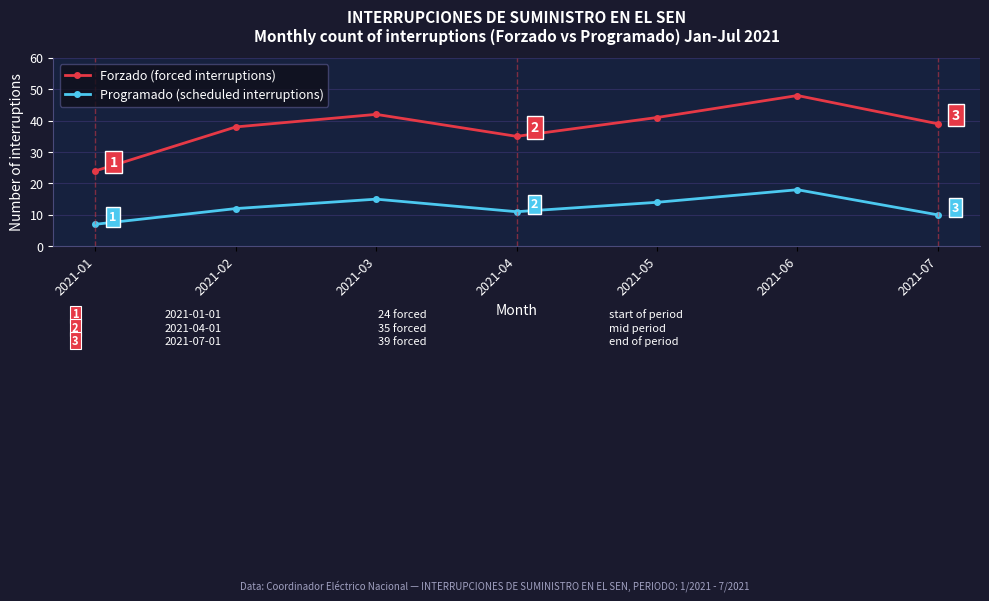

Which series has the largest total across all categories?

Forzado (forced interruptions)